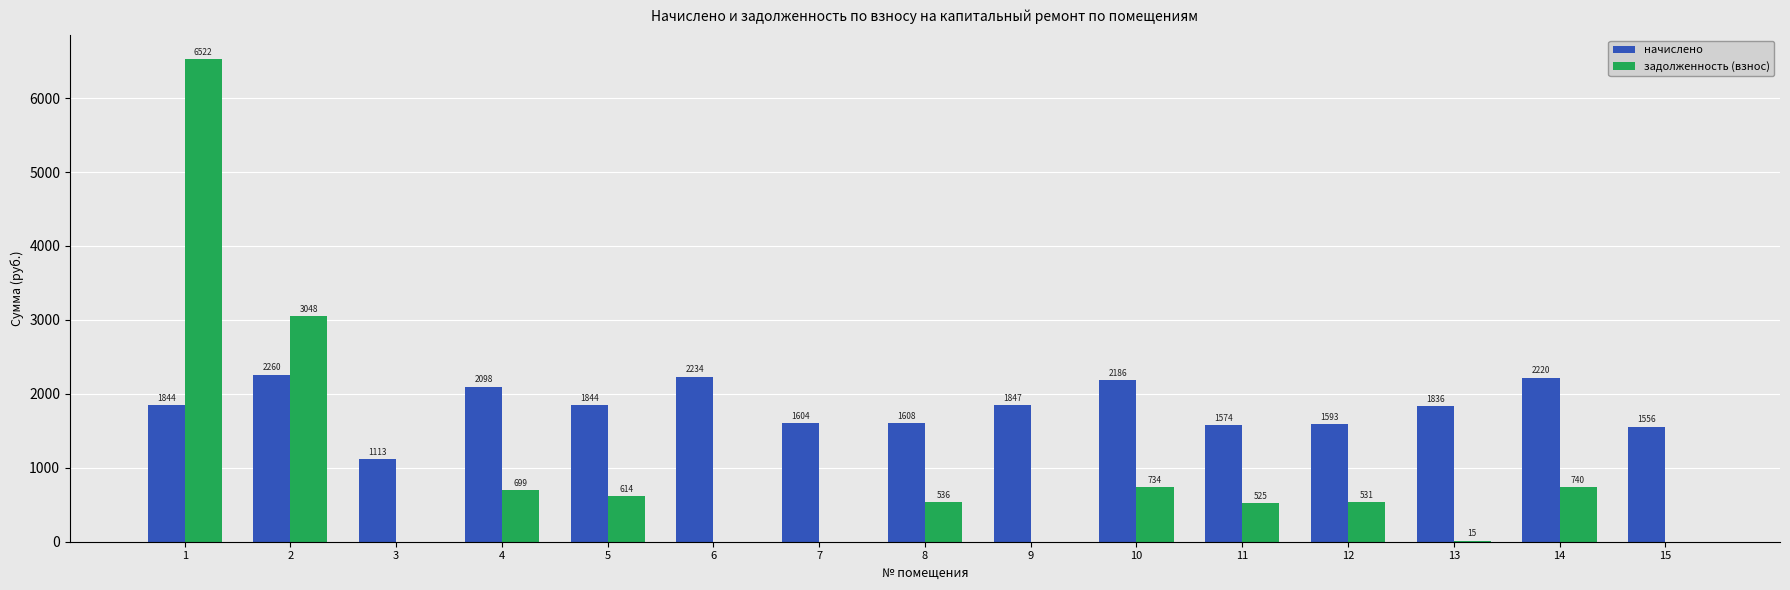

What is the highest value of the задолженность (взнос) series?

6522.0